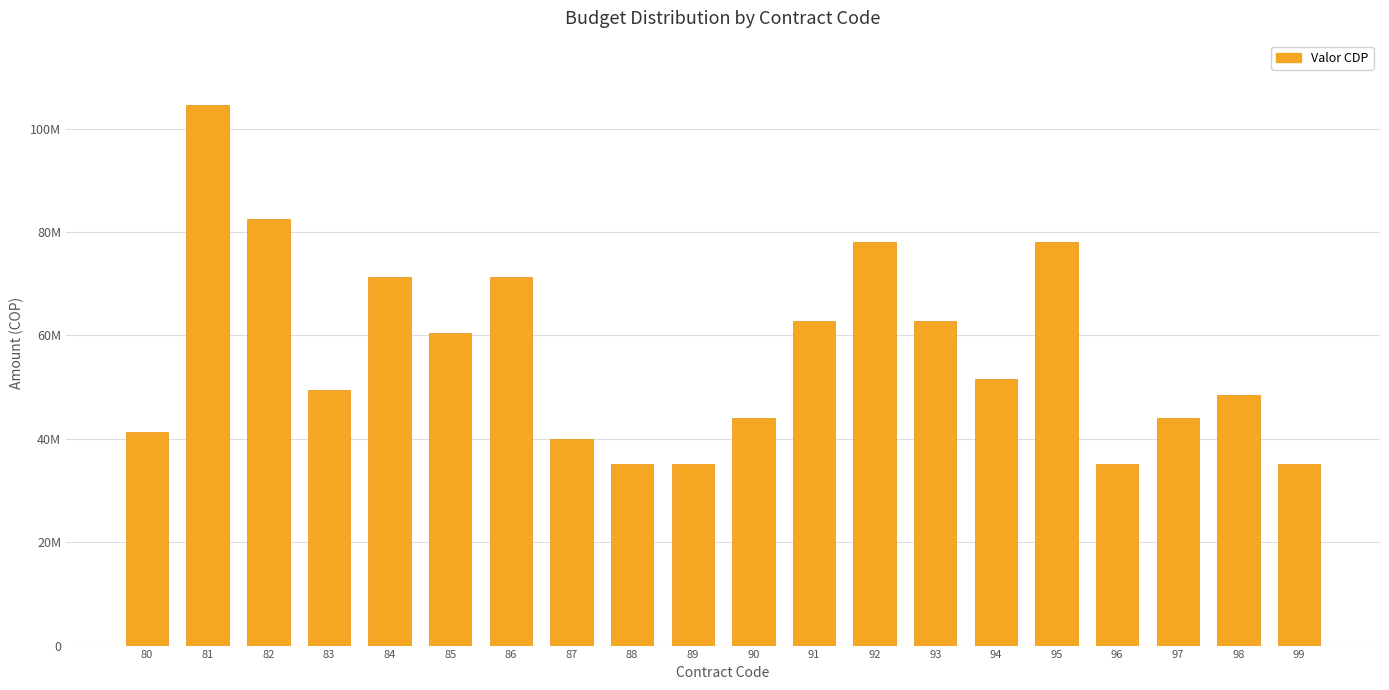

Reading right to left, transcribe all the data shown in this chart.

35059750	48400000	44000000	35200000	78166000	51637296	62762700	77999900	62762700	44000000	35200000	35200000	40002600	71280000	60500000	71280000	49500000	82500000	104500000	41360000